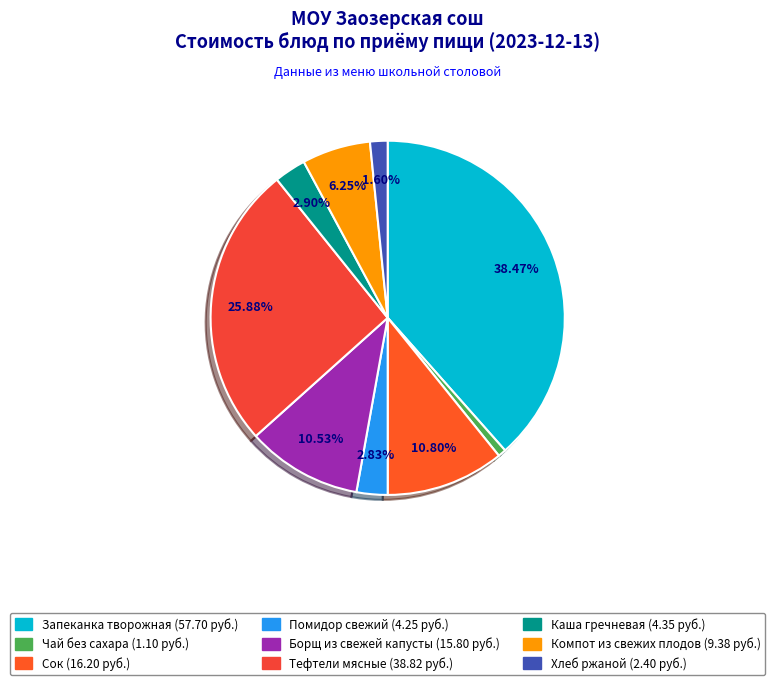

How many slices are in this pie chart?

9